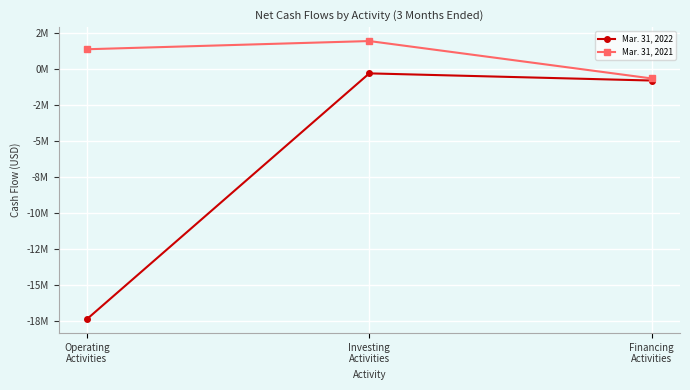

List the series in order of their peak value, highest first.

Mar. 31, 2021, Mar. 31, 2022